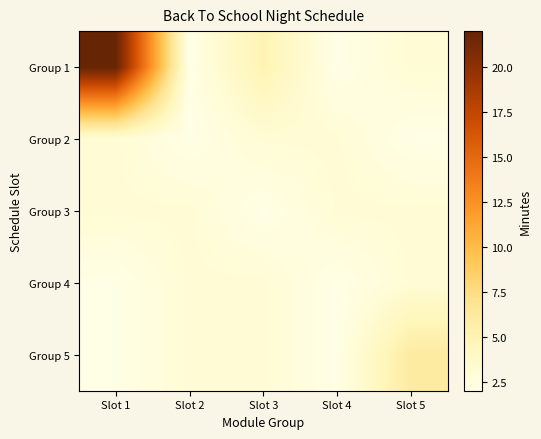

How many series are shown in this chart?

5